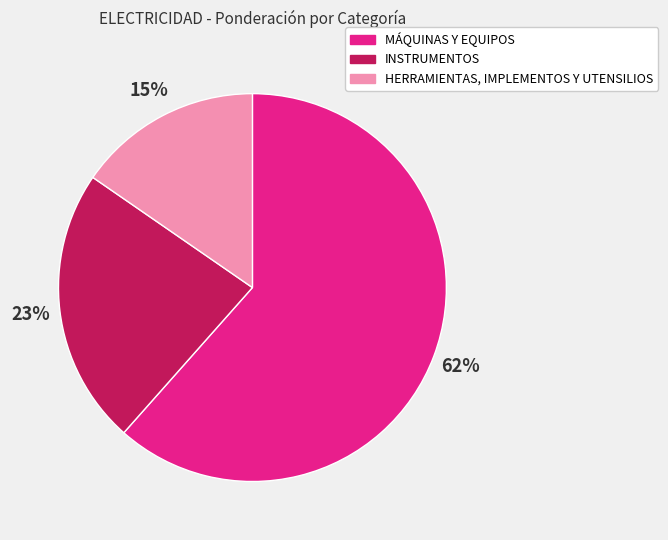

To the nearest percent, what portion does MÁQUINAS Y EQUIPOS represent?

62%